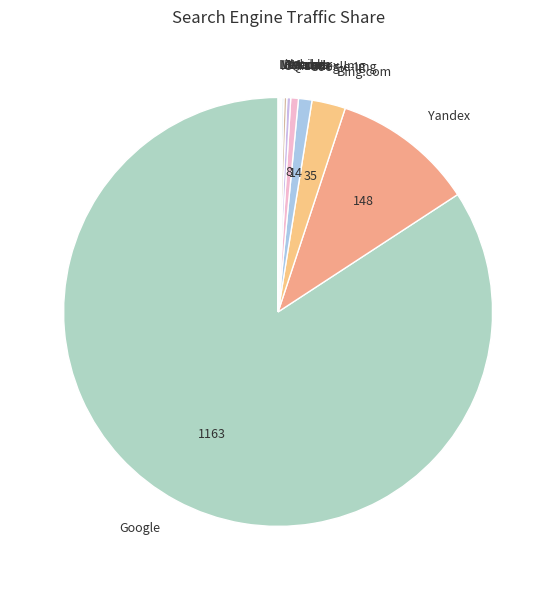

Which slice is the largest?

Google